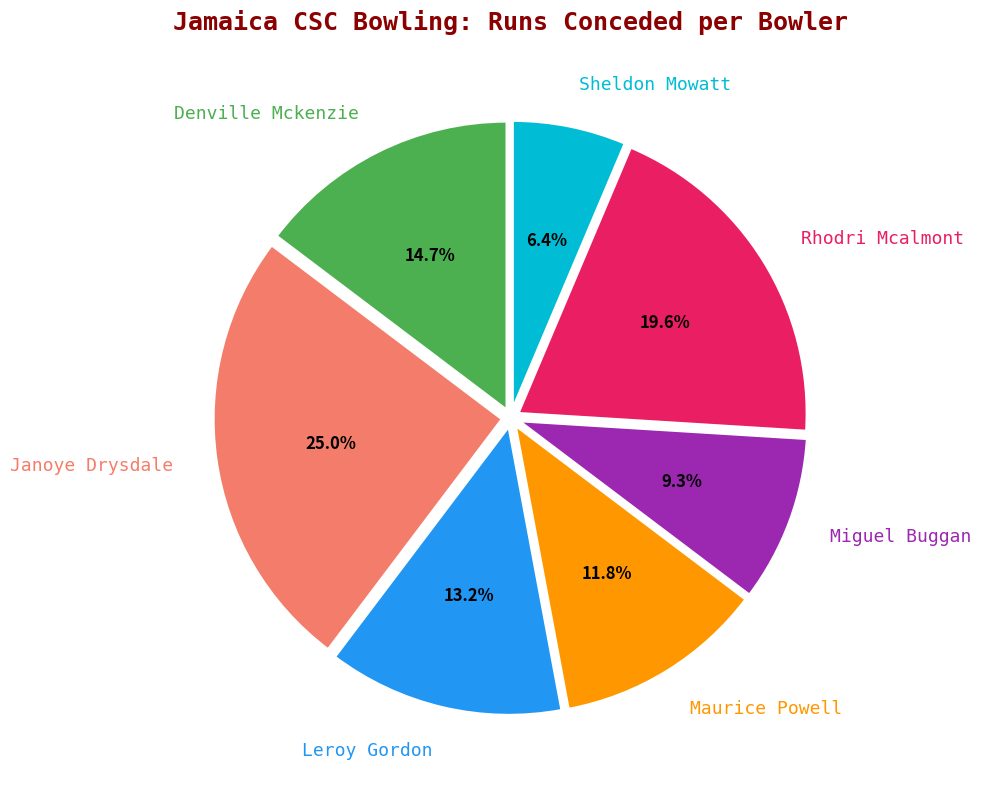

How many slices are in this pie chart?

7